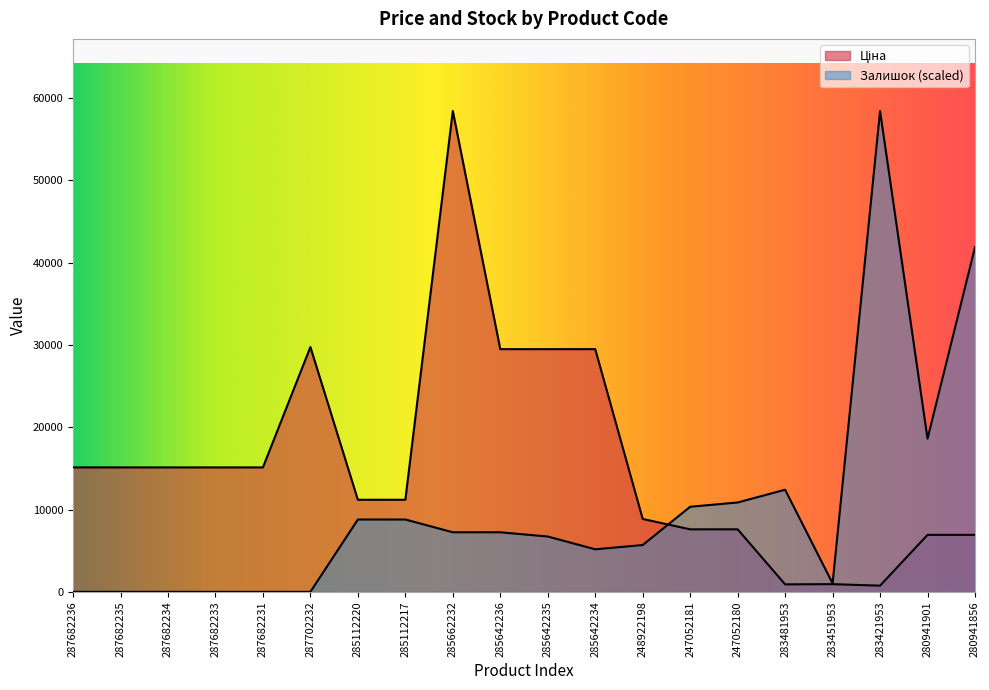

The value of Ціна at 283481953 is 1606.4. True or false?

False